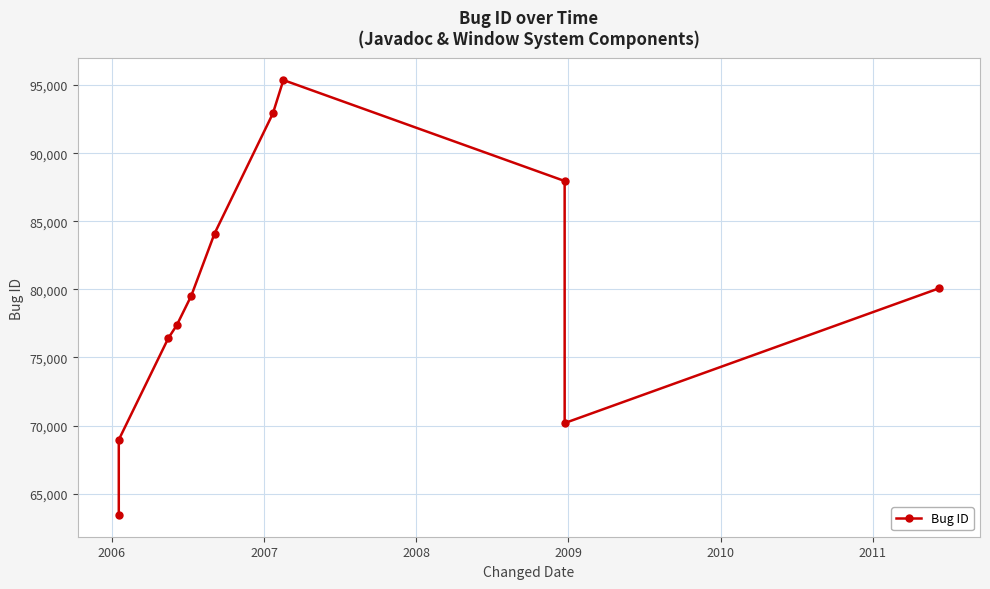

What is the value of the 4th point from the left?

77357